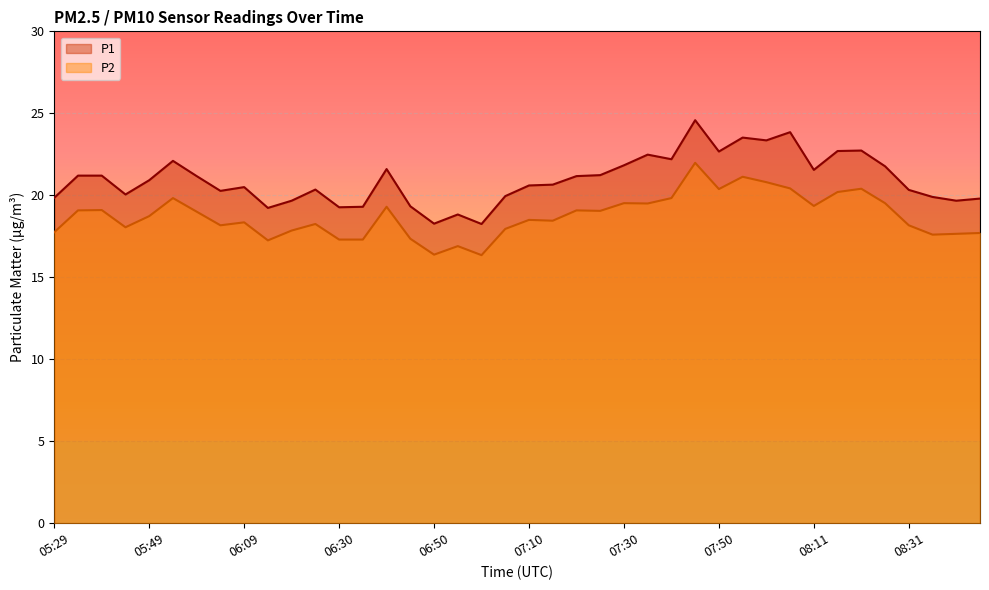

What is the difference between the maximum and second lowest values in the P2 series?

5.6